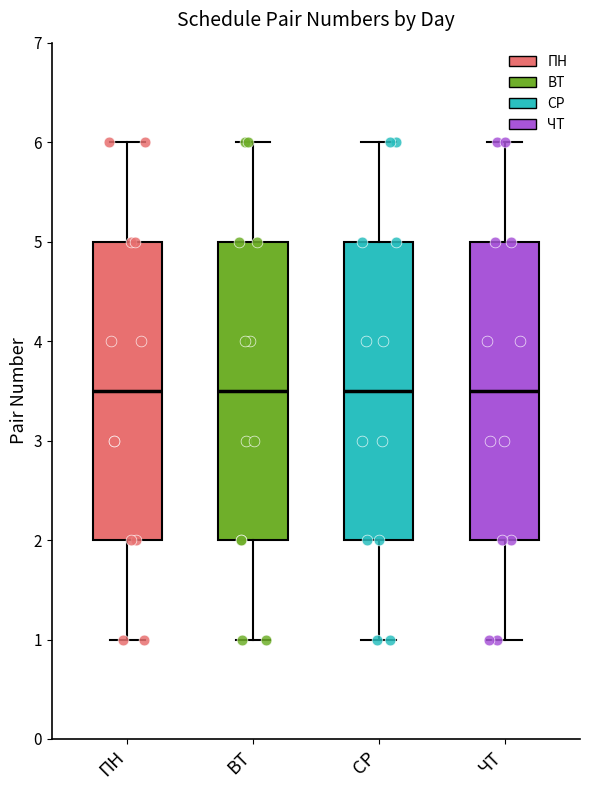

Where does the median line of the box for СР sit on the y-axis? The values are not printed on the chart, so give them approximately, as read against the axis.

3.5